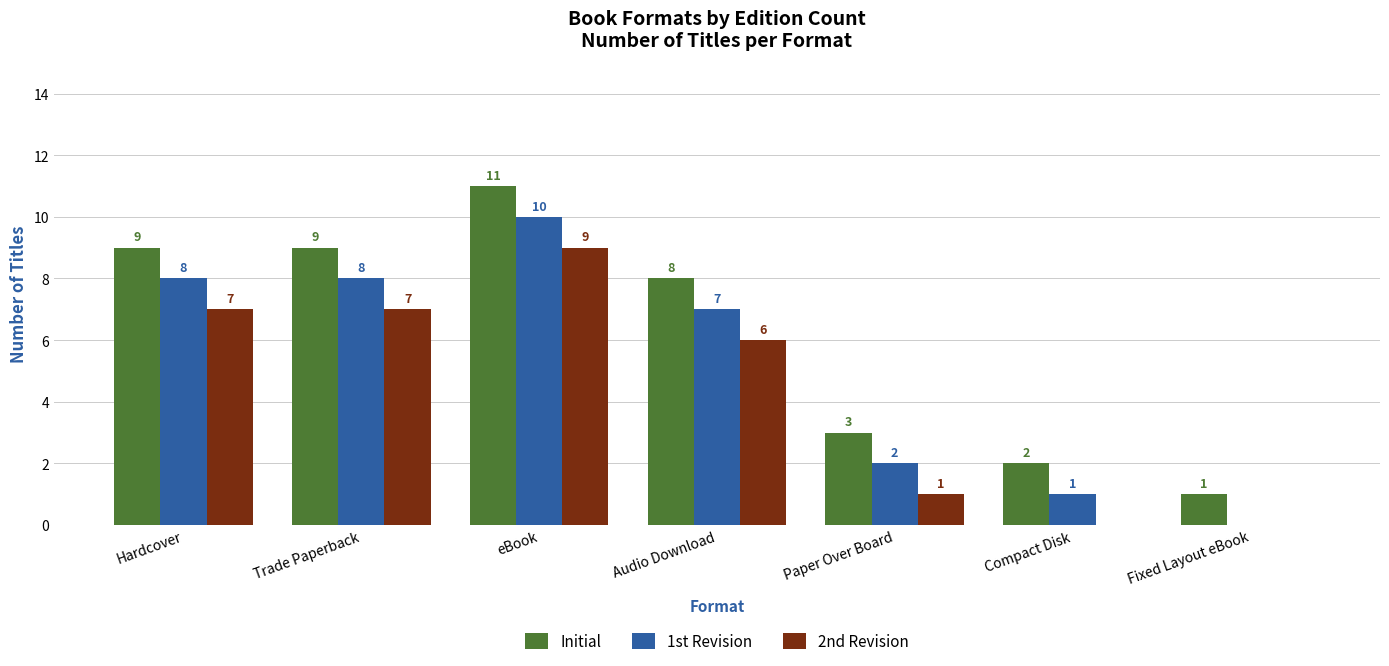

Is it true that 1st Revision equals 8 at Trade Paperback?

True